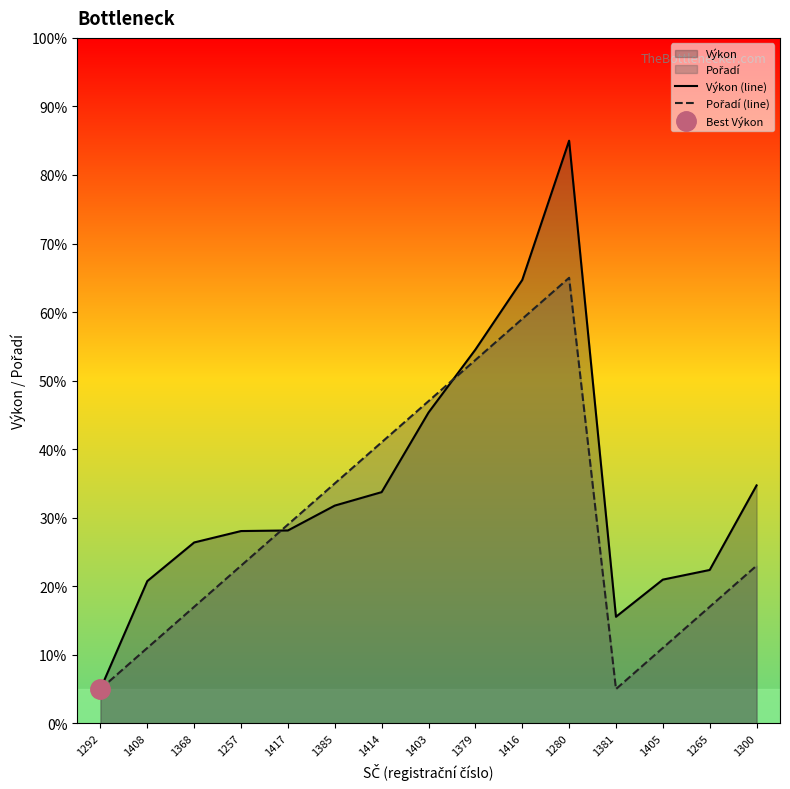

What position from the left is 1292?

1